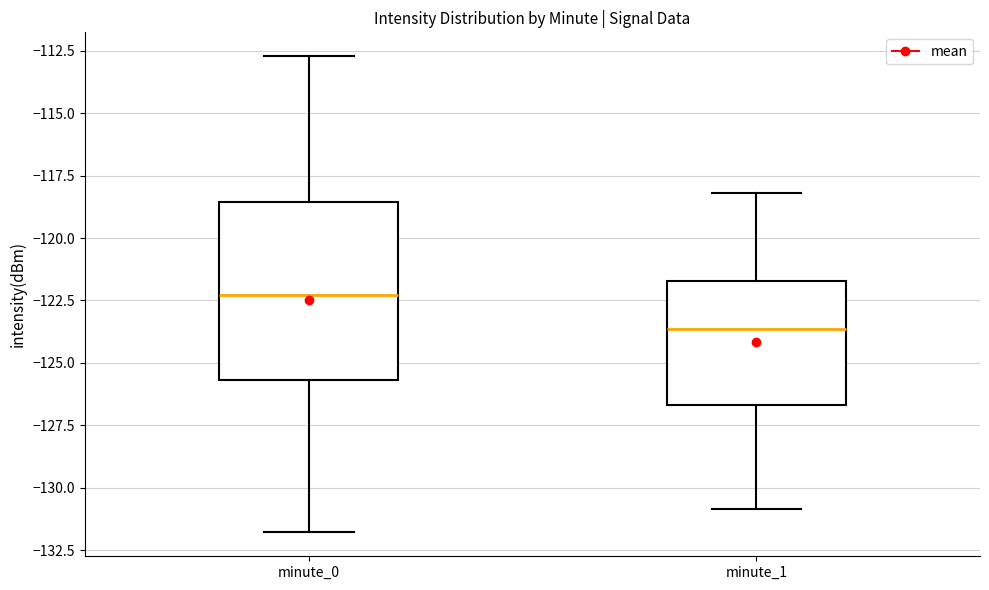

Comparing the boxes themselves (not the whiskers), which one is the tallest?

minute_0